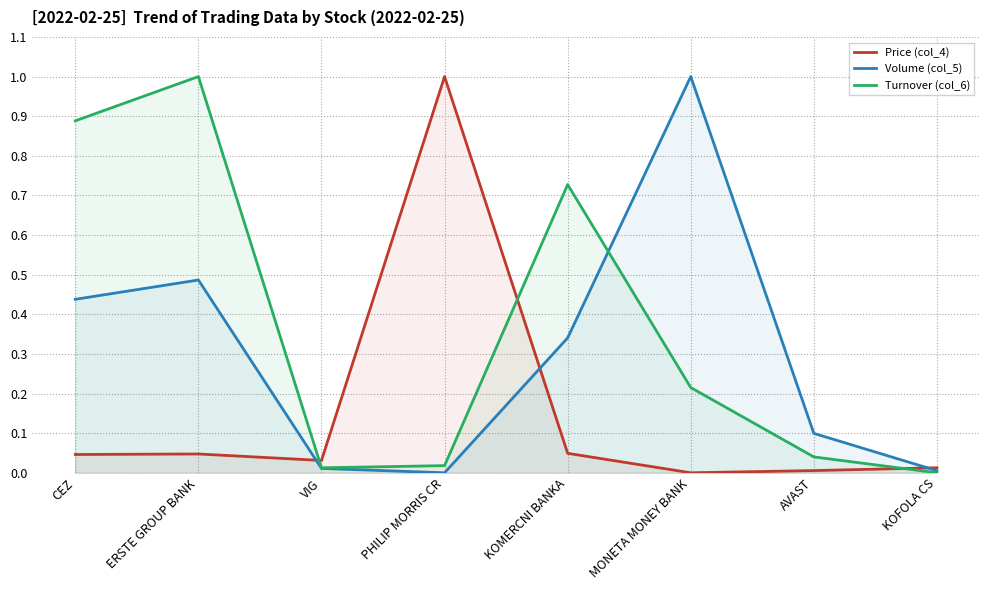

What is the highest value of the Price (col_4) series?

1.0